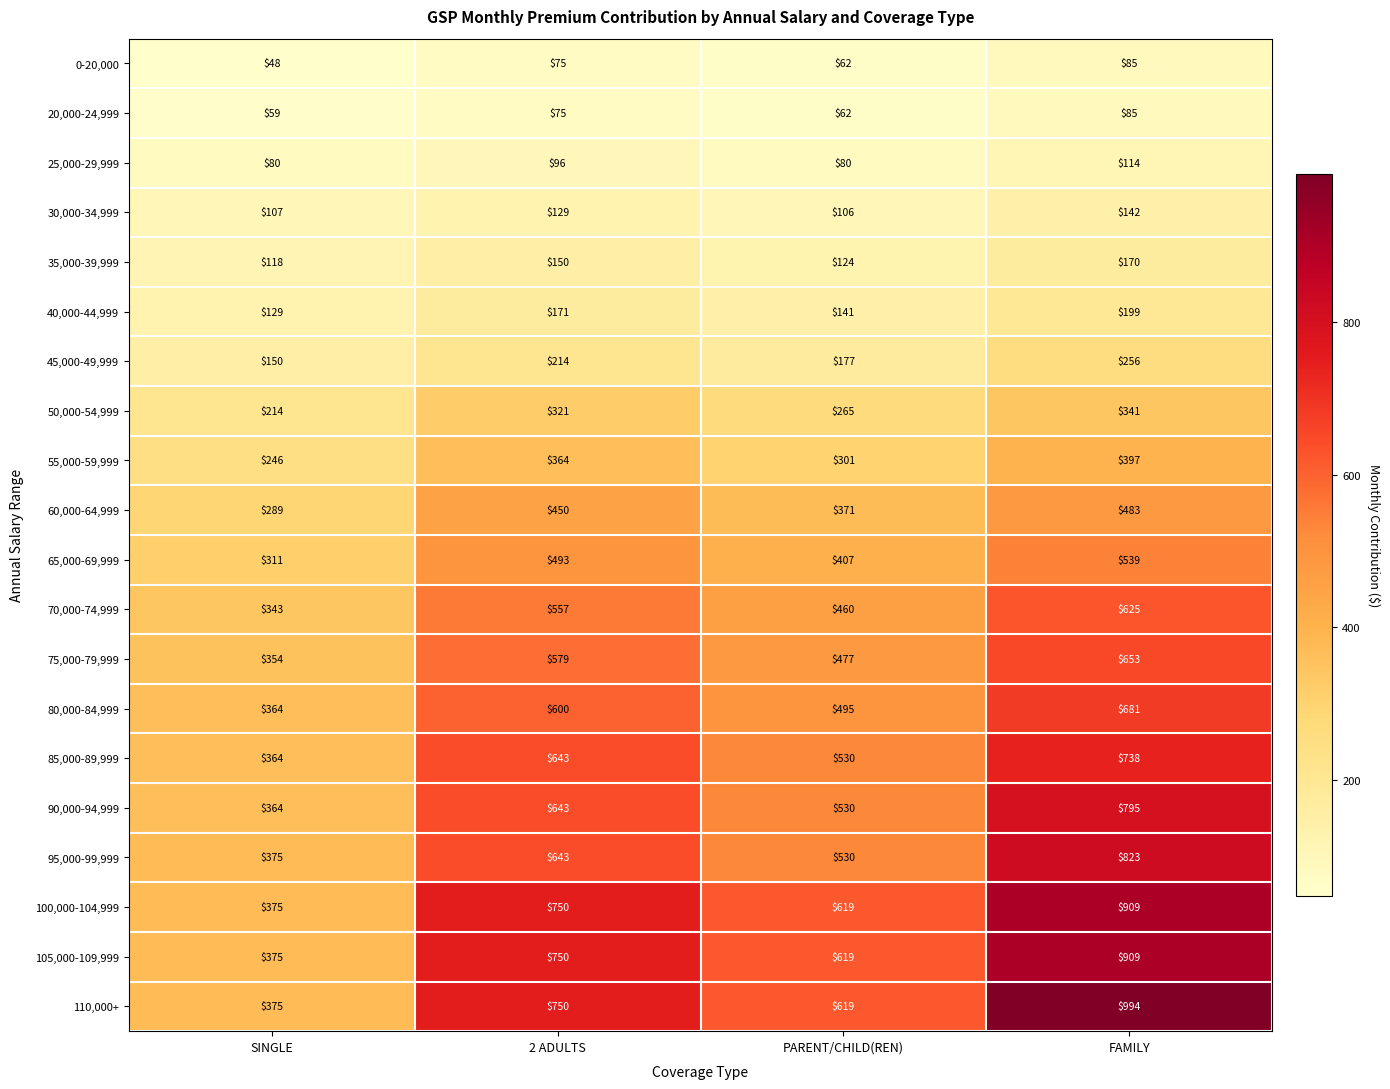

What is the greatest value displayed?

994